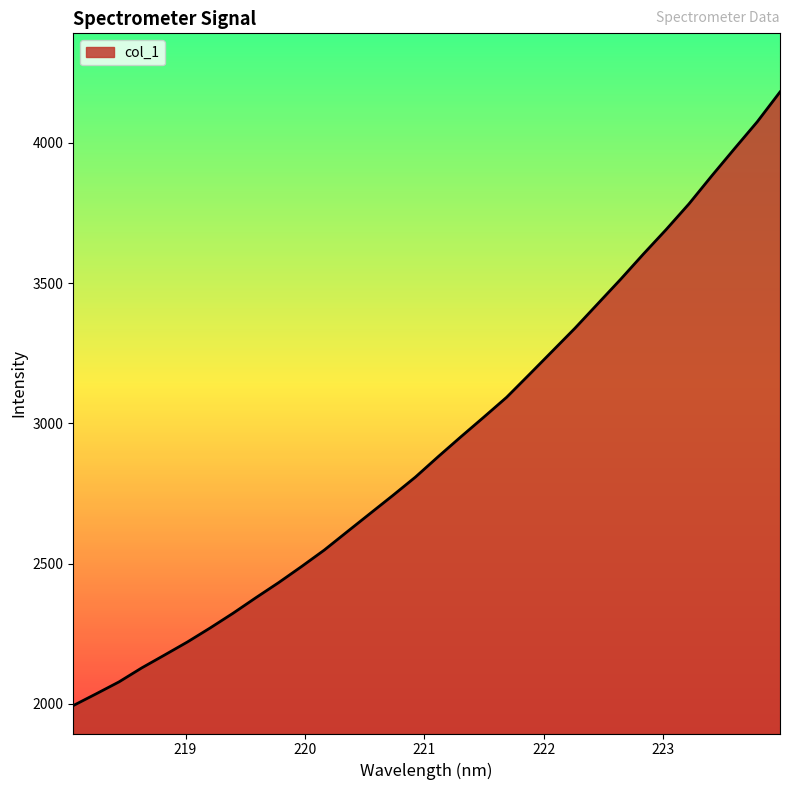

What is the greatest value displayed?

4182.0